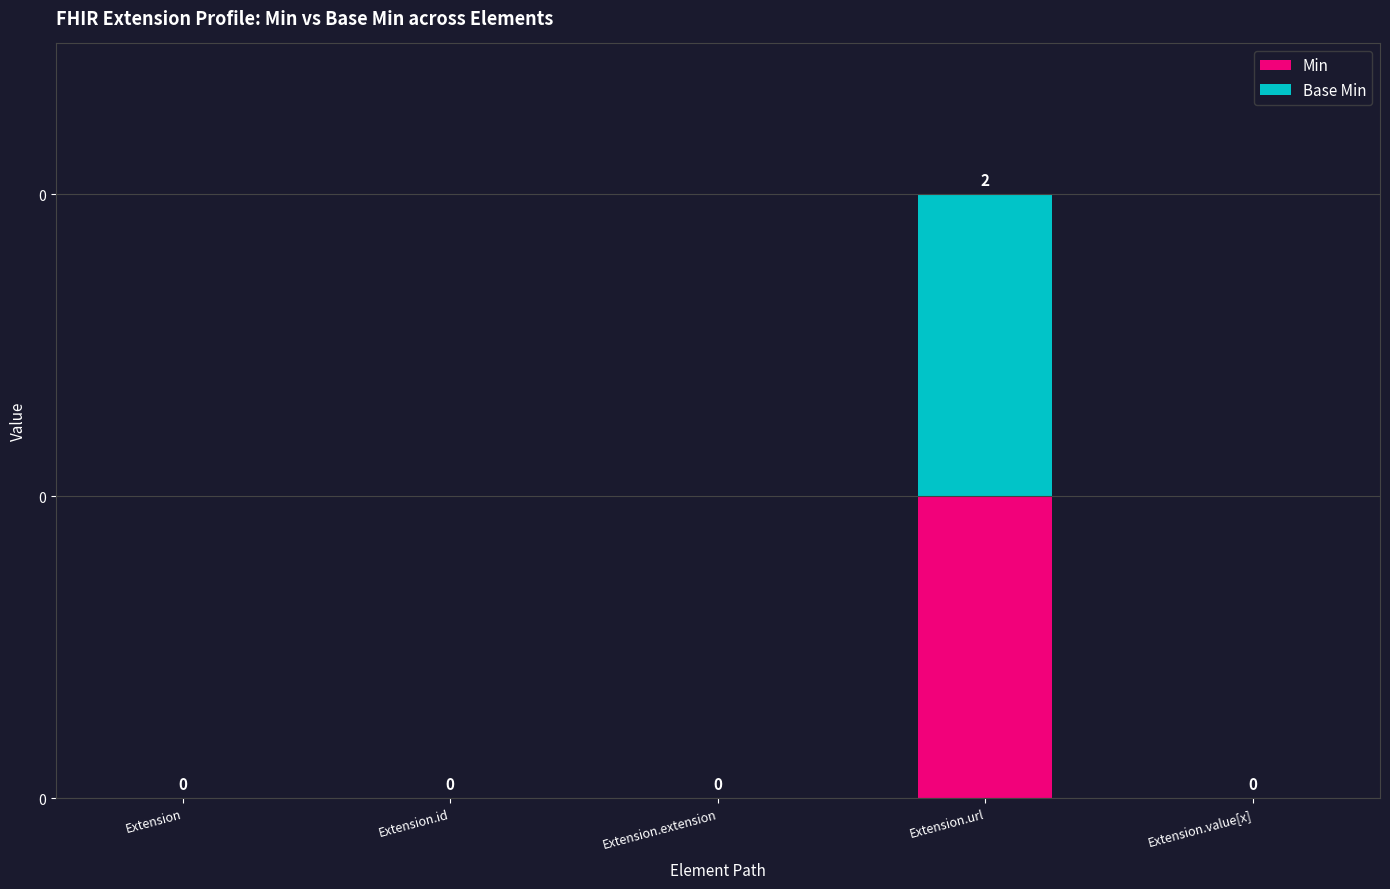

Which series changed the most between Extension.extension and Extension.value[x]?

Min